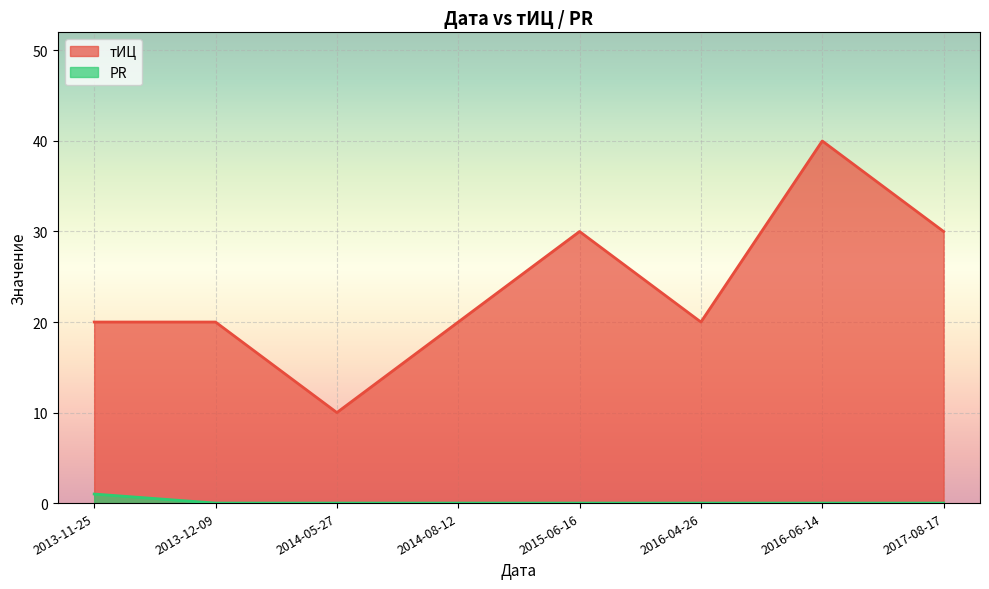

How many positive values does the PR series have?

1